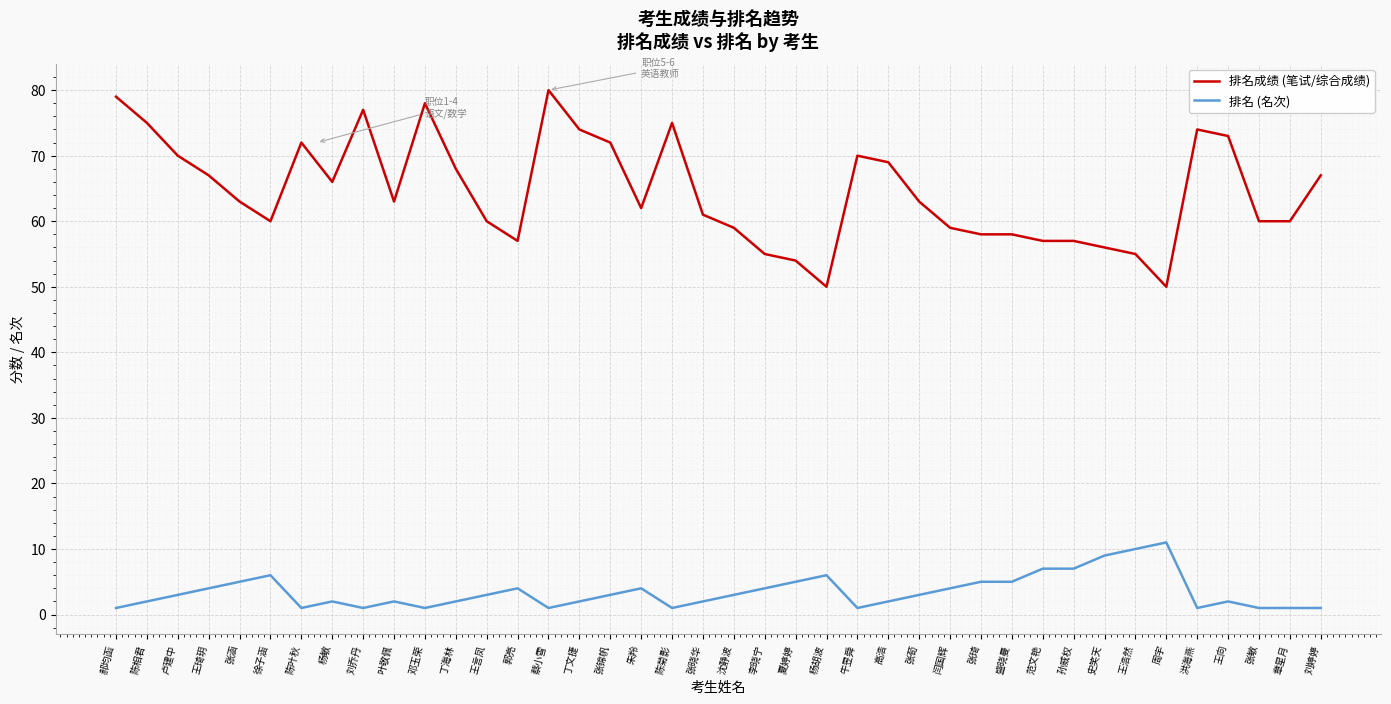

What are all the series names shown in the legend?

排名成绩 (笔试/综合成绩), 排名 (名次)